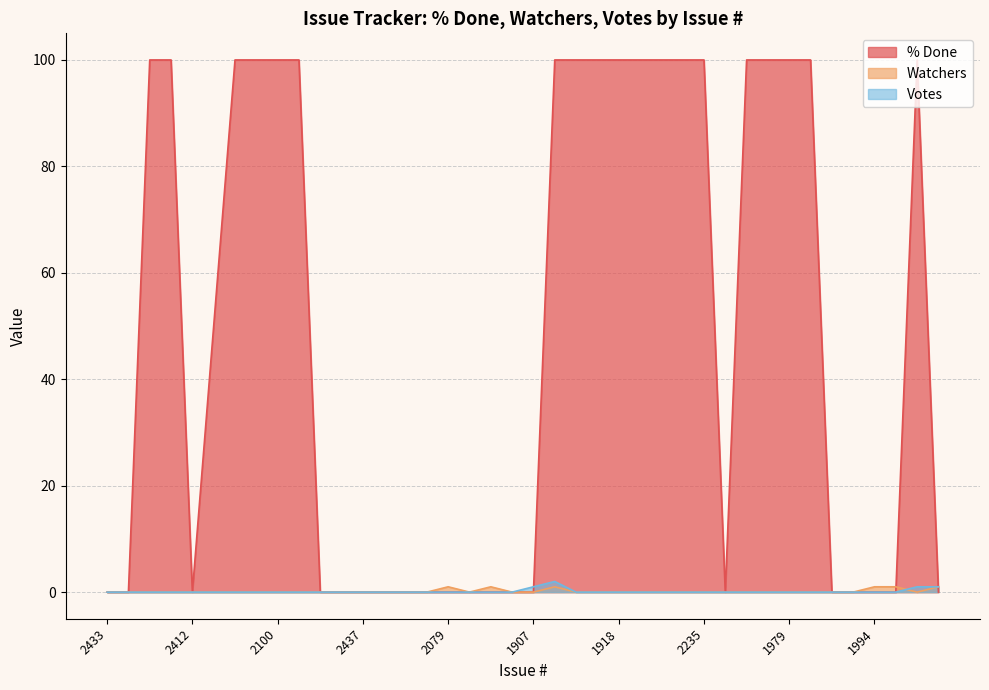

Which series has the largest total across all categories?

% Done